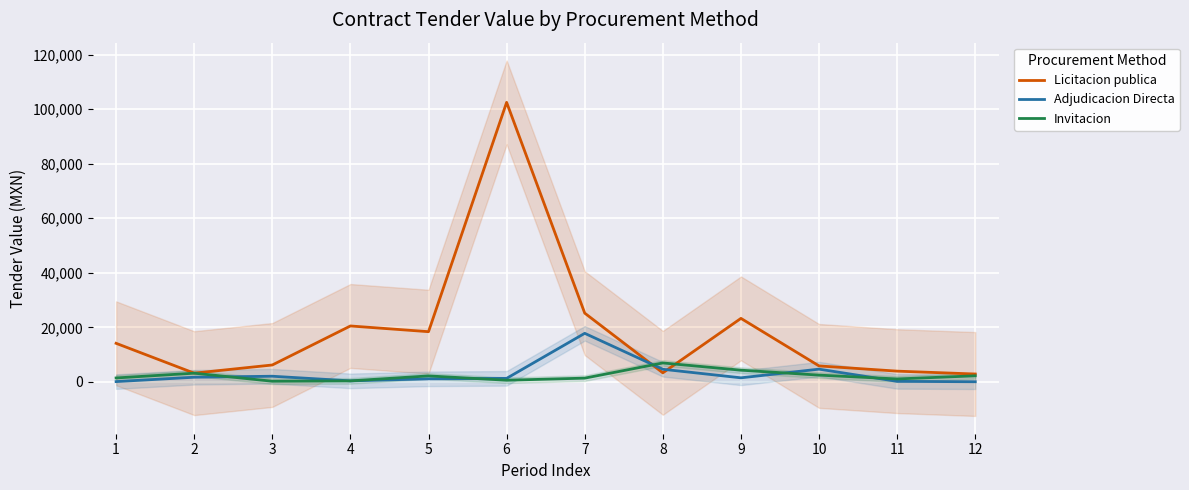

Rank the series at 8 from lowest to highest value.

Licitacion publica, Adjudicacion Directa, Invitacion